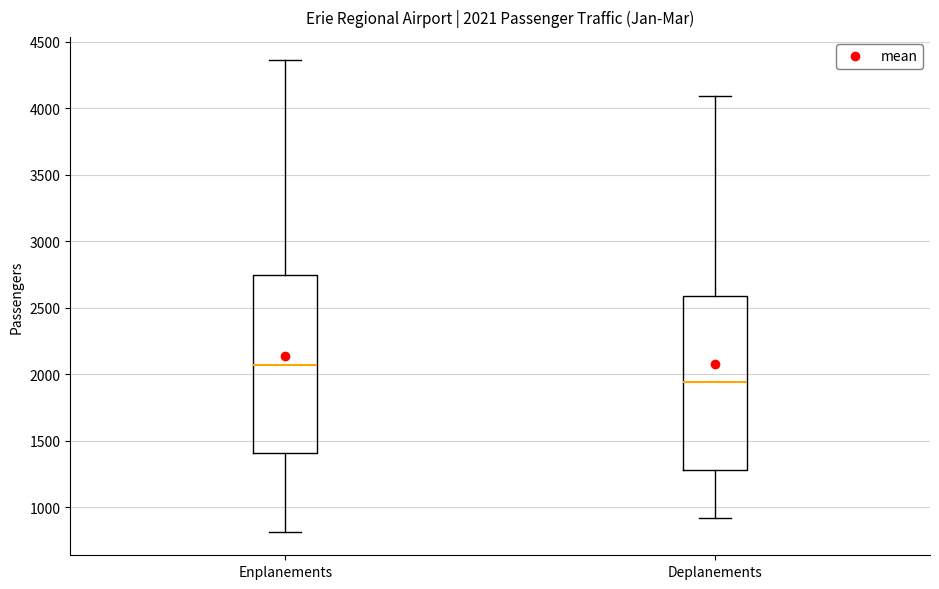

Which box's median line is the lowest?

Deplanements